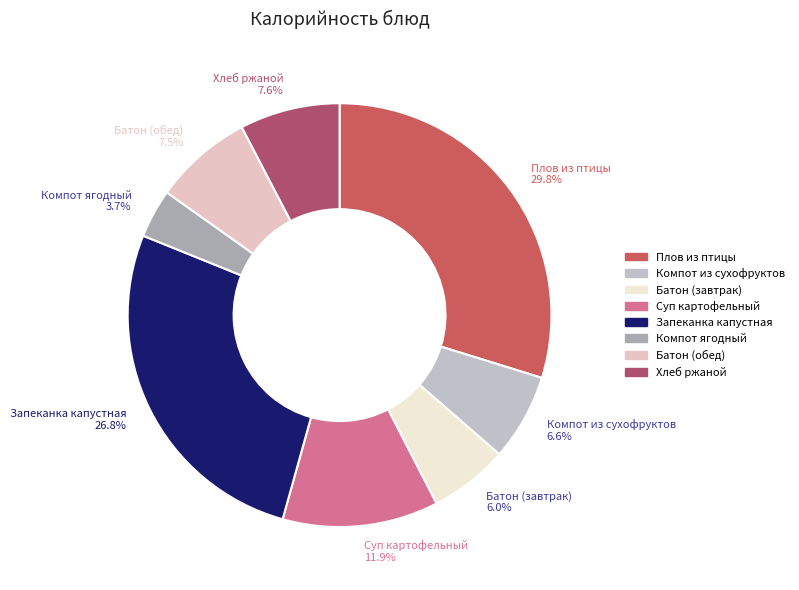

To the nearest percent, what is the difference between the Хлеб ржаной and Компот ягодный slice percentages?

4%